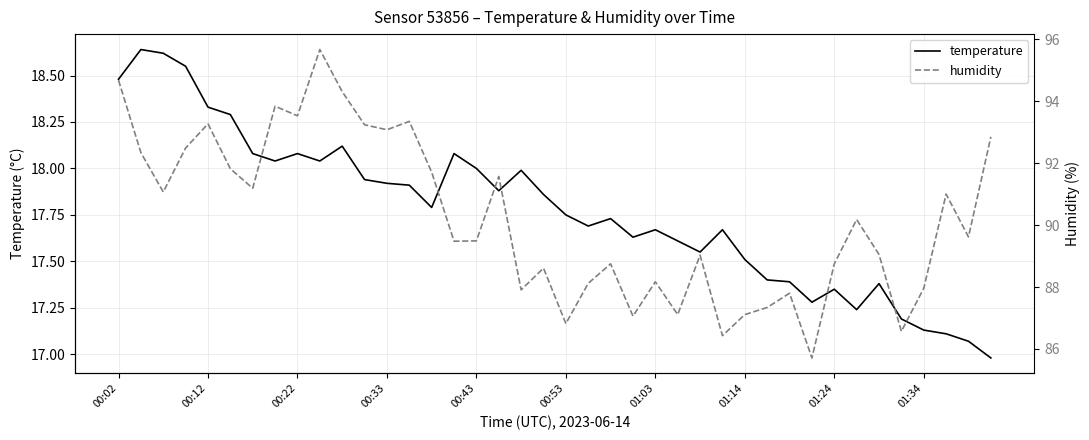

True or false: temperature and humidity cross at least once.

False